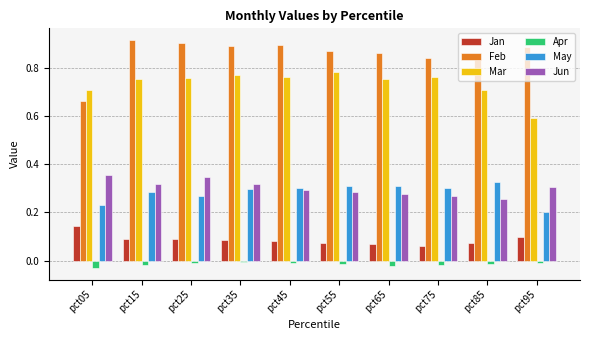

The value of May at pct65 is 0.1. True or false?

False